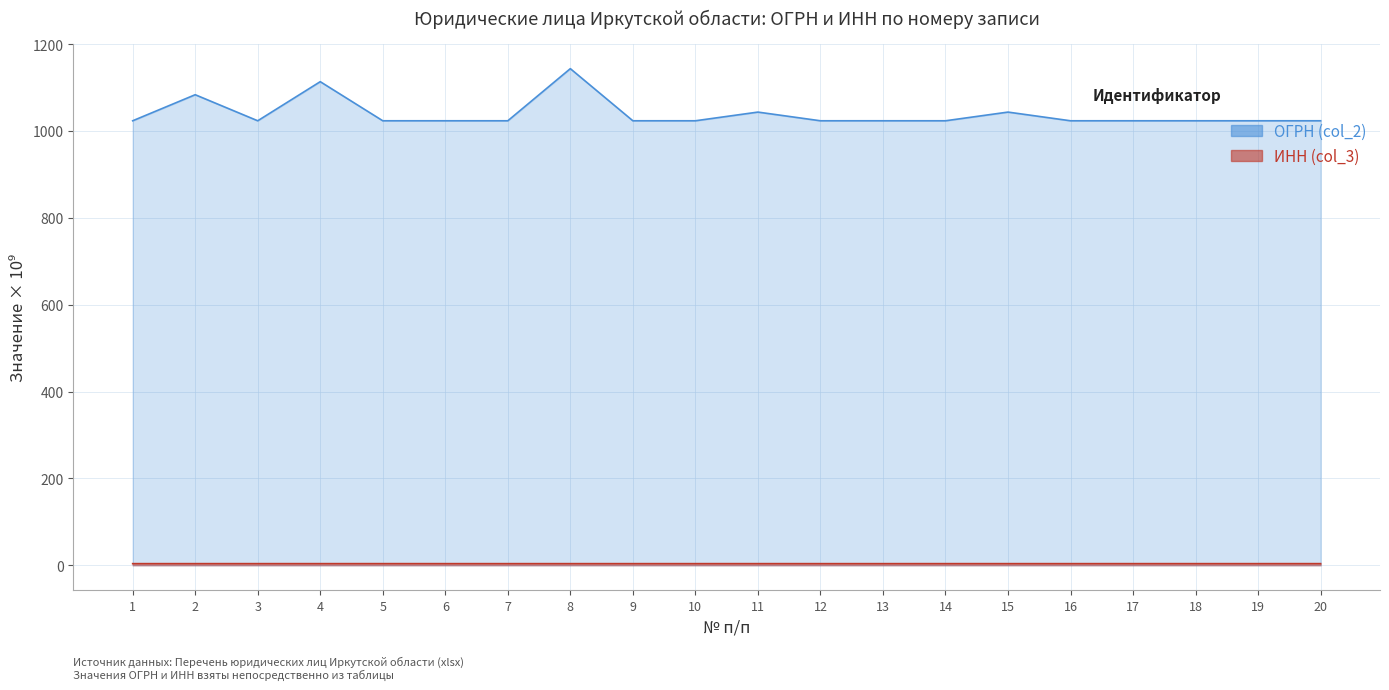

At which label is ИНН (col_3) closest to 3?

1